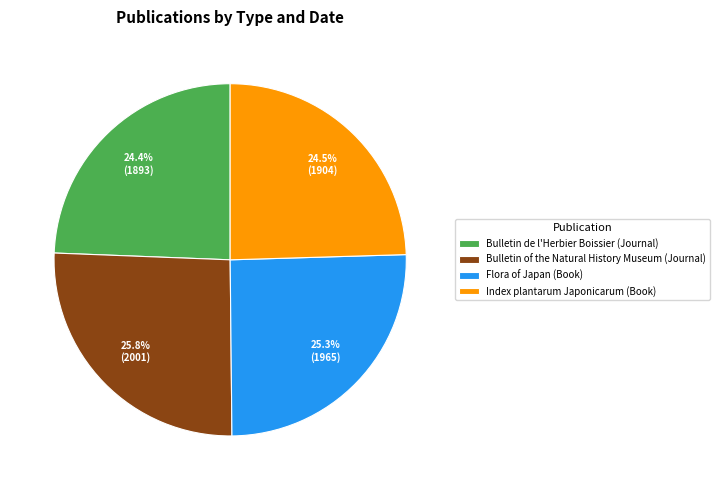

Does any single category account for the majority?

No